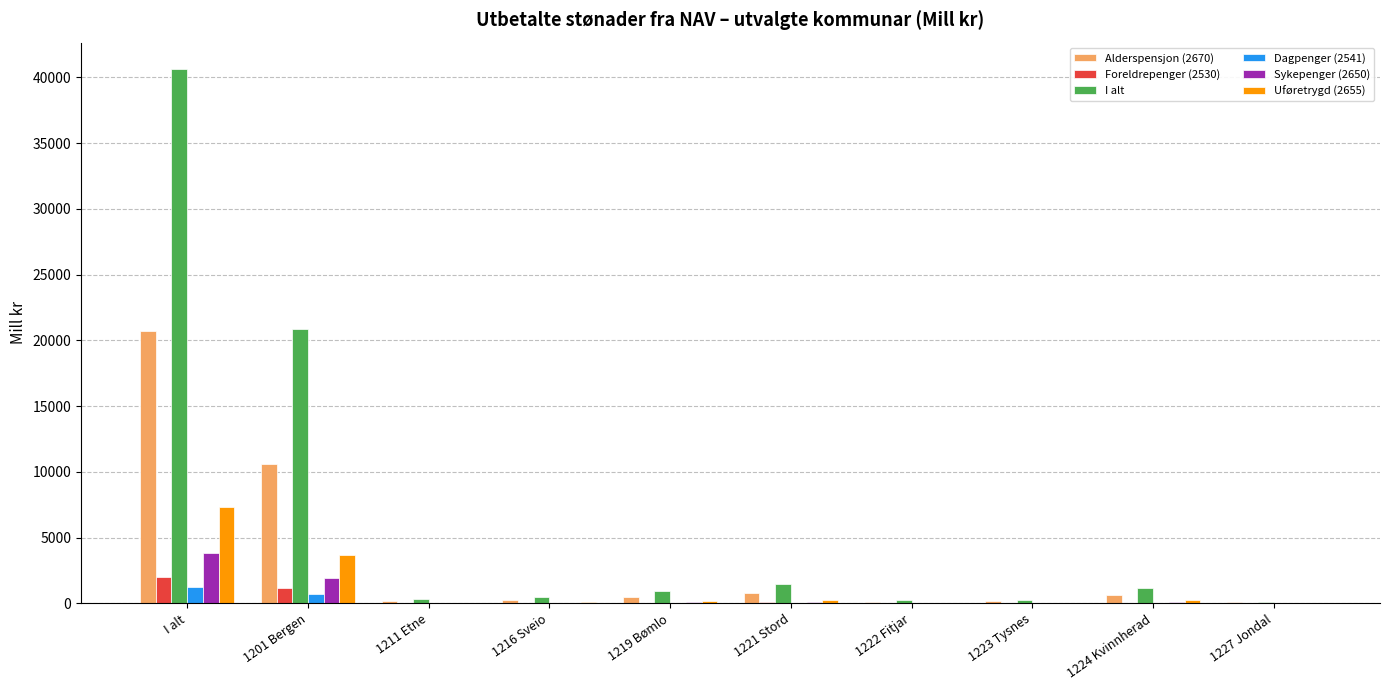

Which series has the largest total across all categories?

I alt